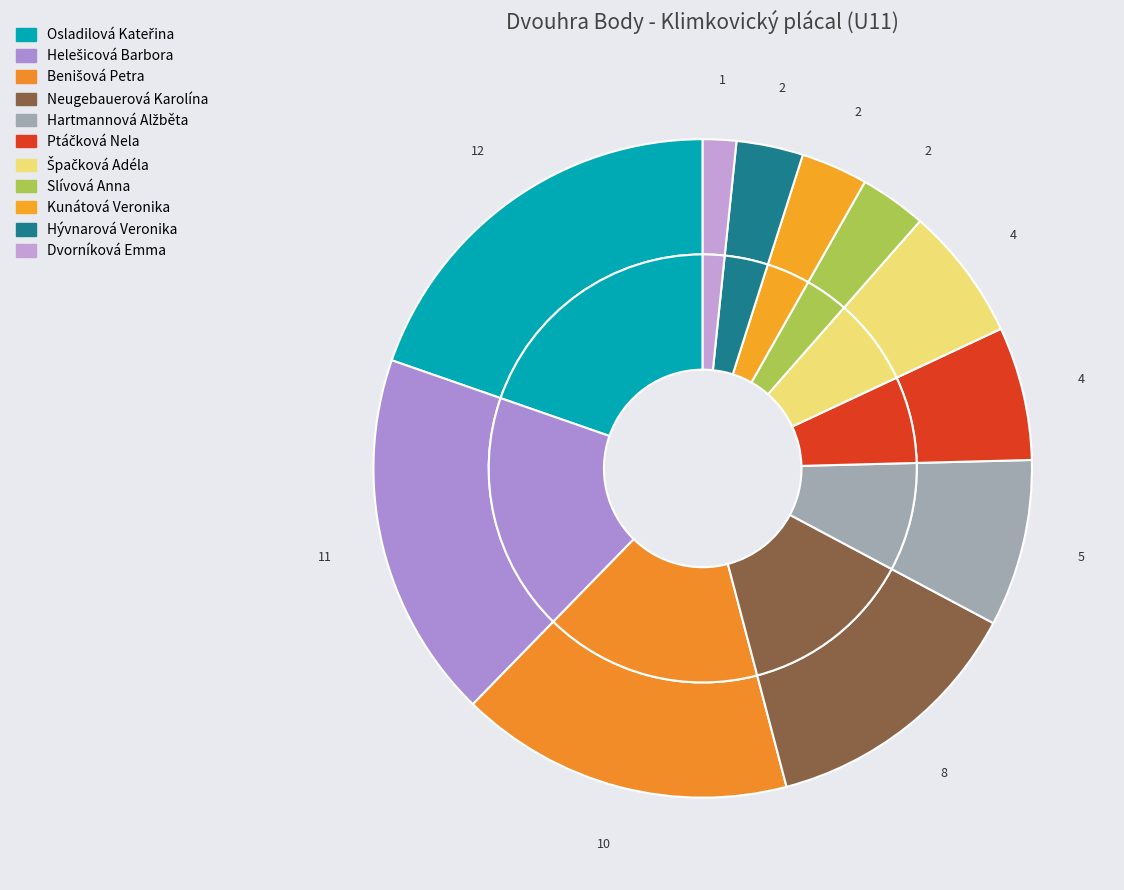

The Benišová Petra slice represents 16% of the pie. True or false?

True